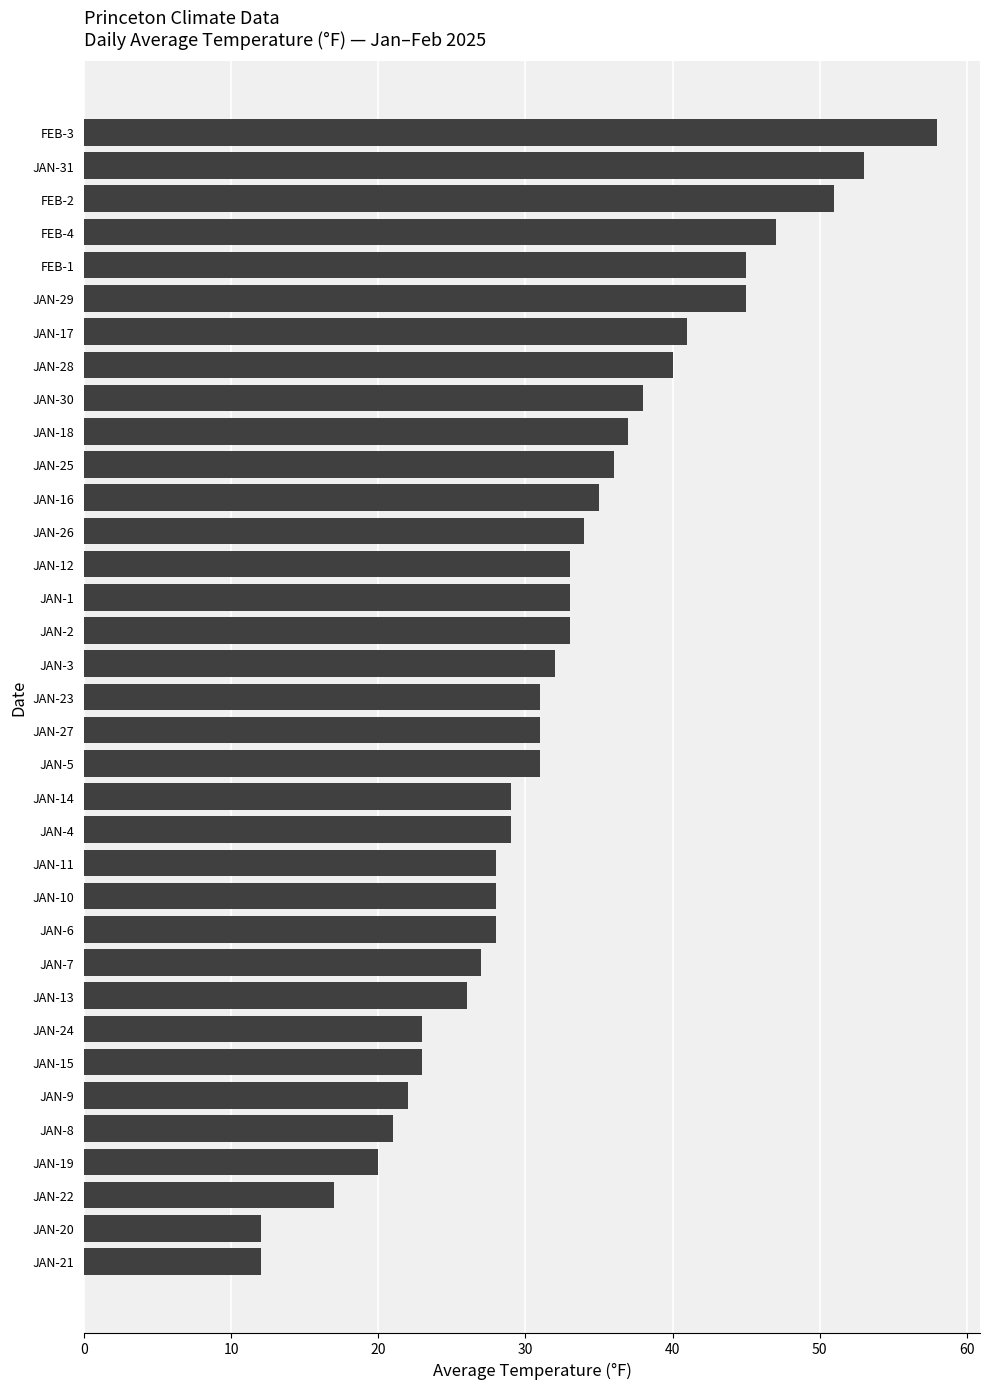

Is it true that the value at JAN-10 is 28?

True